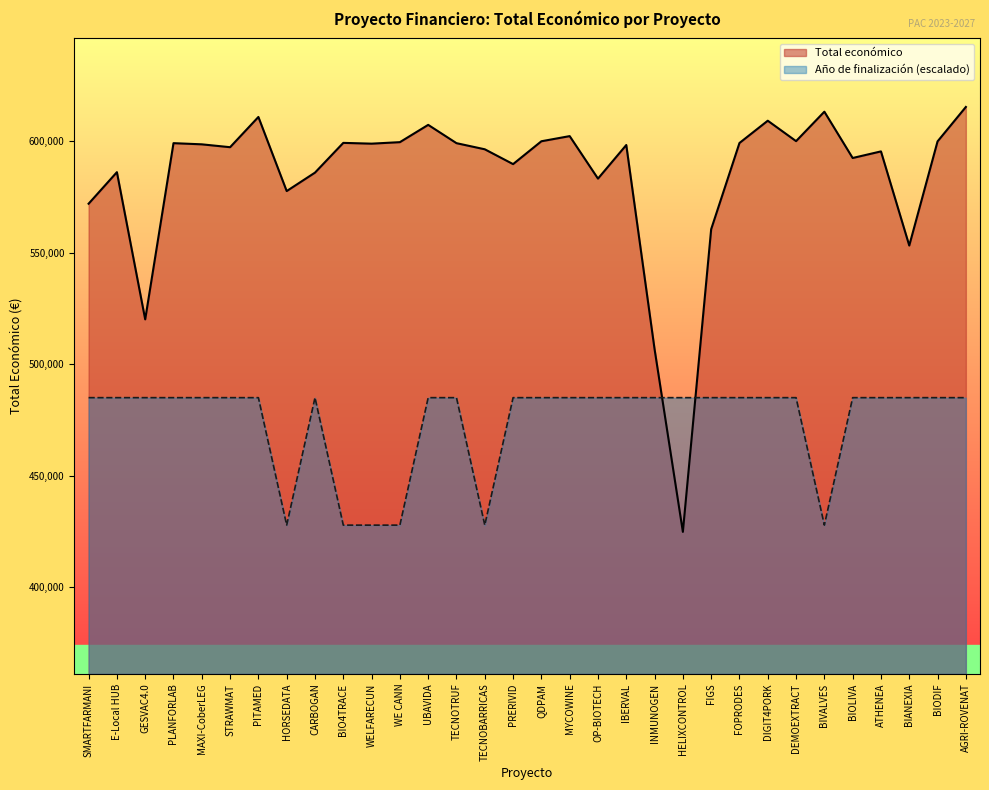

What is the total value across all series at BIODIF?

1084864.7